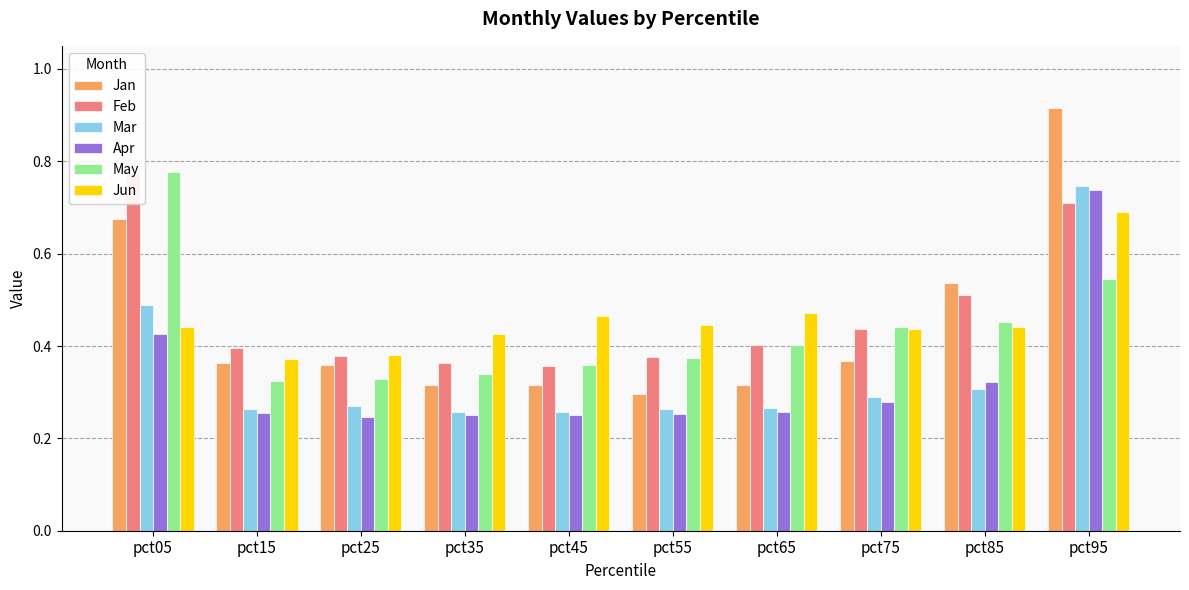

The value of Apr at pct45 is 0.1. True or false?

False